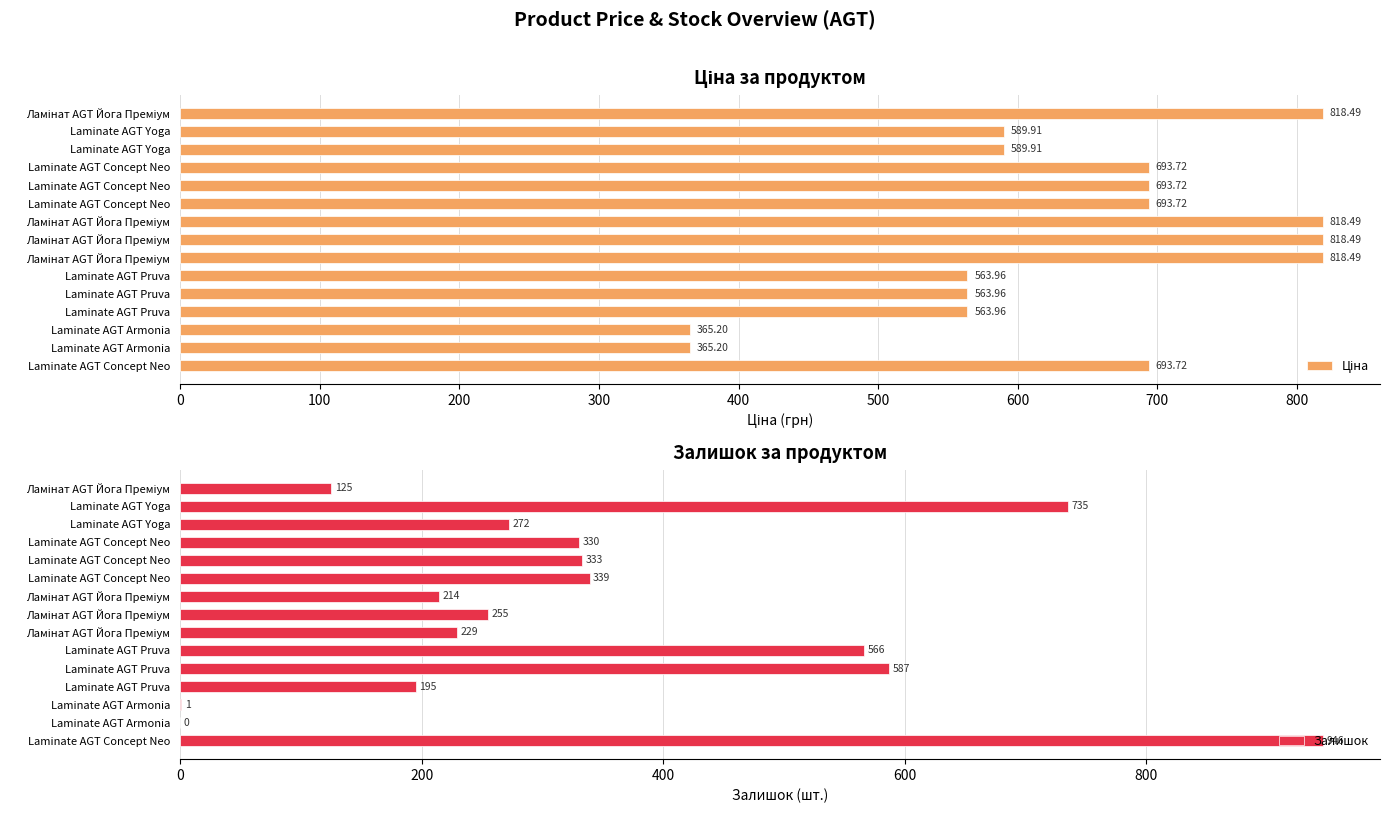

What is the maximum value shown in the chart?

946.0